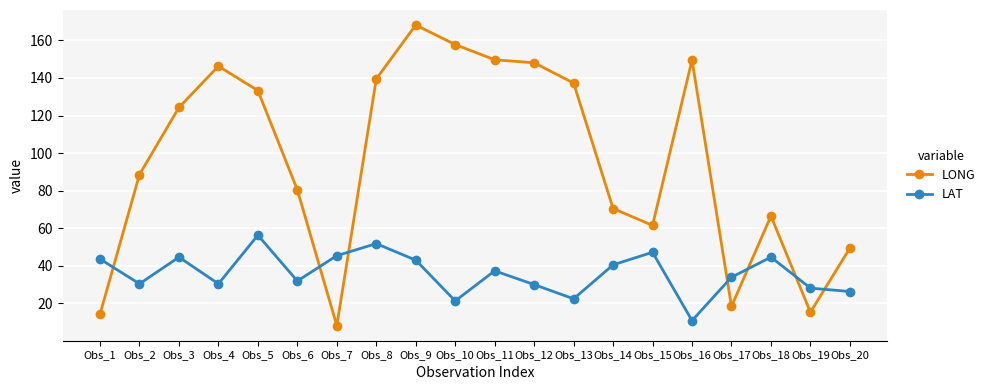

The LONG series shows 58.1 at Obs_3. True or false?

False